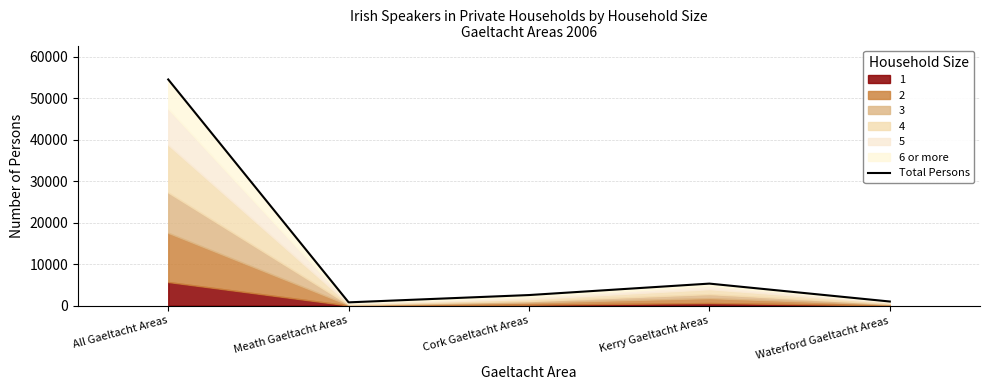

What is the sum of all values?

64242